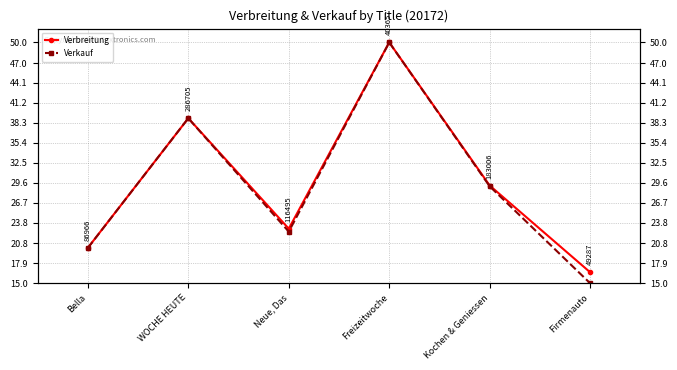

How many data points in Verbreitung are above 29?

3